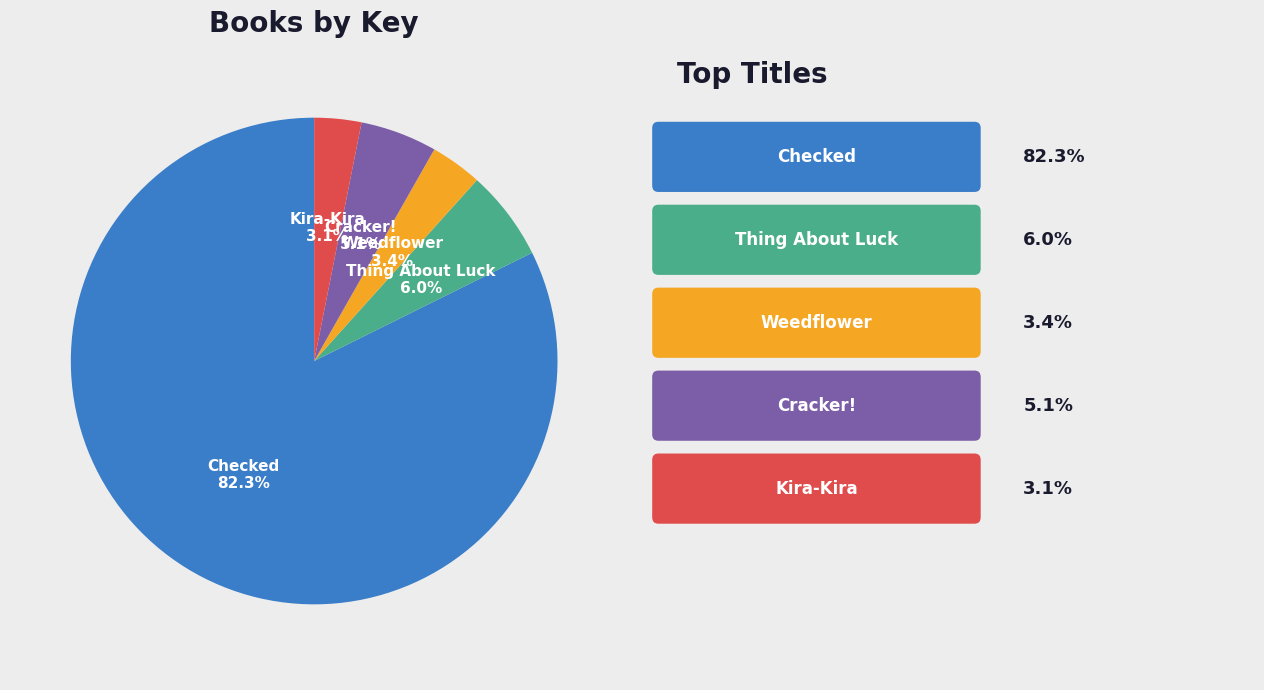

Does Checked represent more than half of the total?

Yes